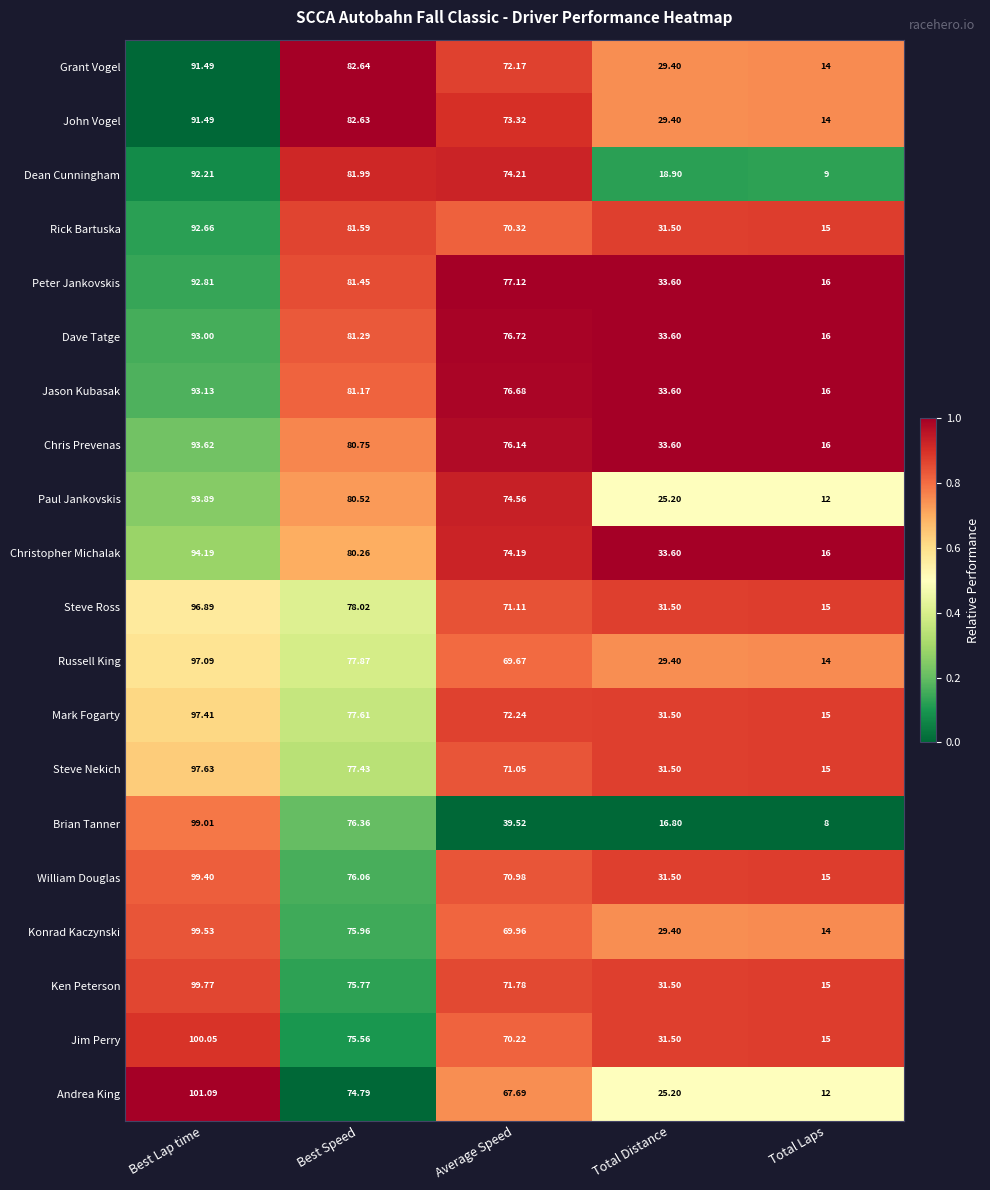

Which series has the largest total across all categories?

Peter Jankovskis